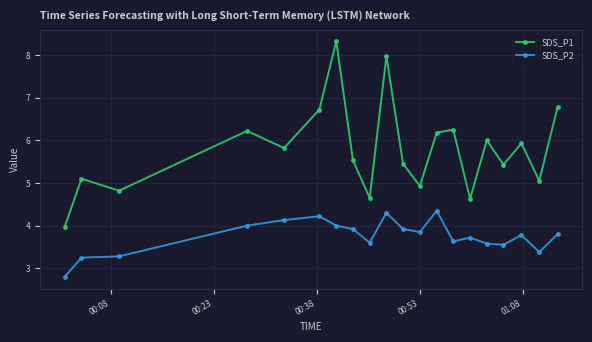

True or false: SDS_P1 and SDS_P2 cross at least once.

False